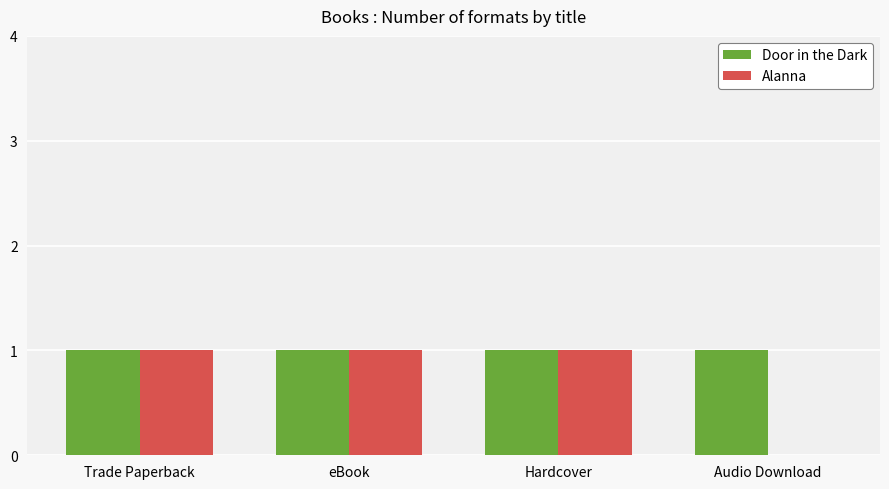

What is the sum of all Alanna values?

3